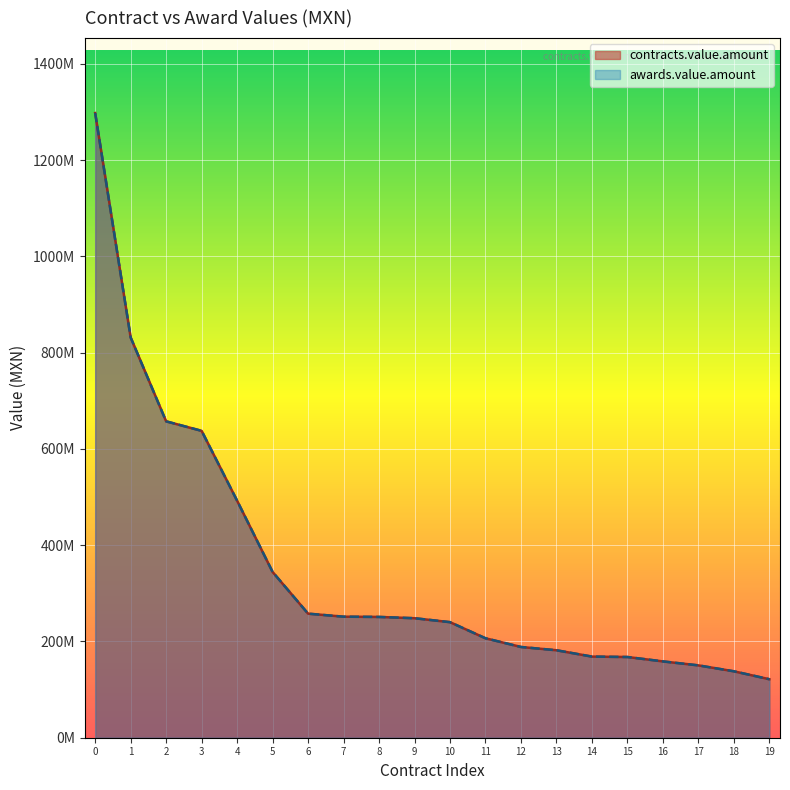

Does the chart display data point markers on the line(s)?

No